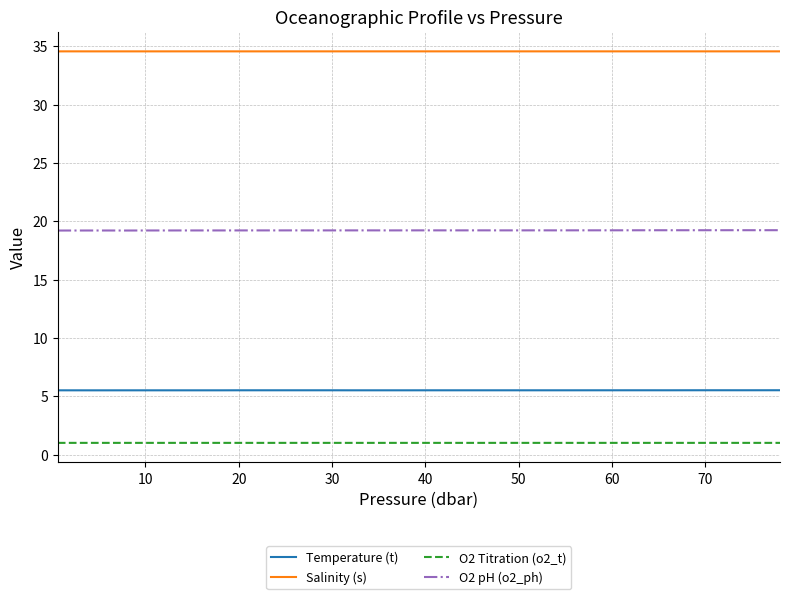

True or false: O2 pH (o2_ph) and O2 Titration (o2_t) intersect in this chart.

False